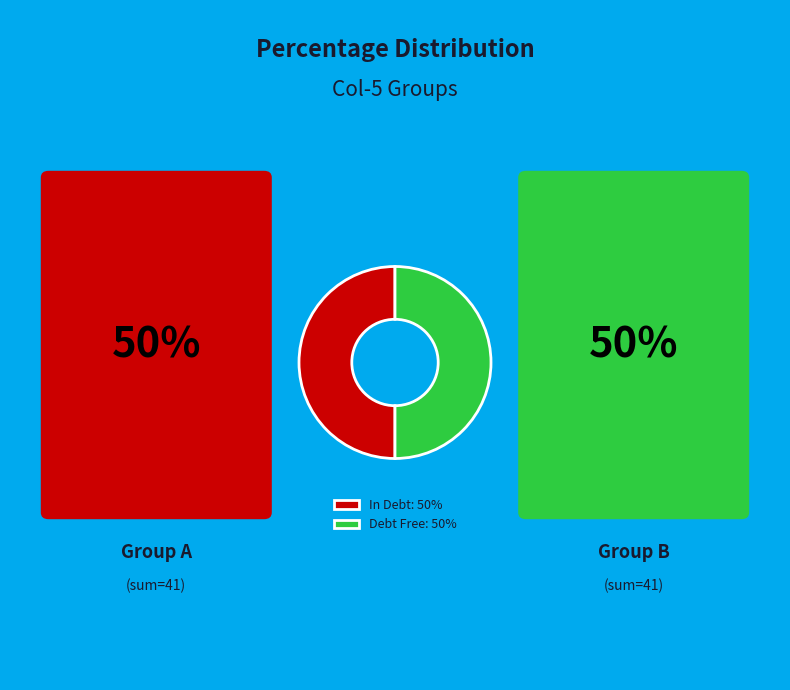

The Debt Free: 50% slice represents 42% of the pie. True or false?

False